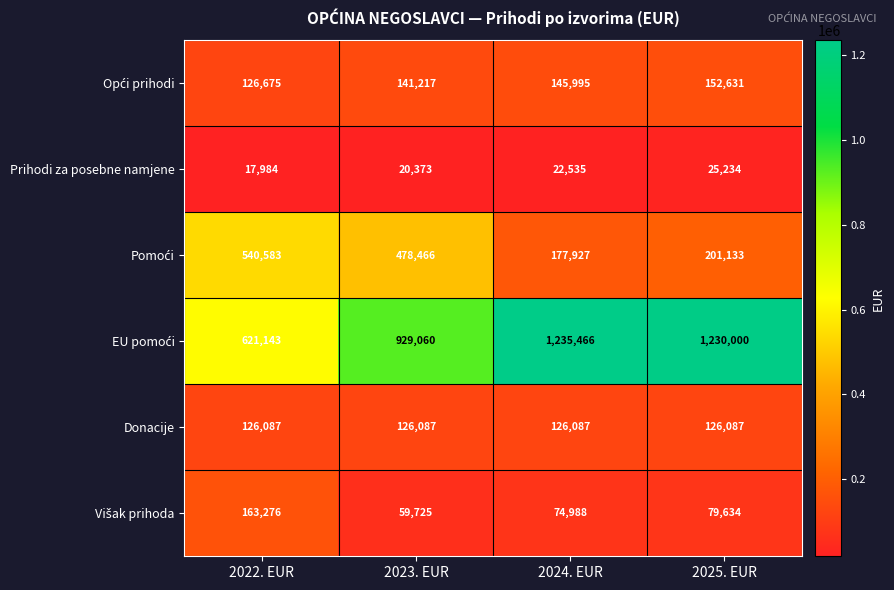

What is the difference between the highest and lowest values at 2025. EUR?

1204766